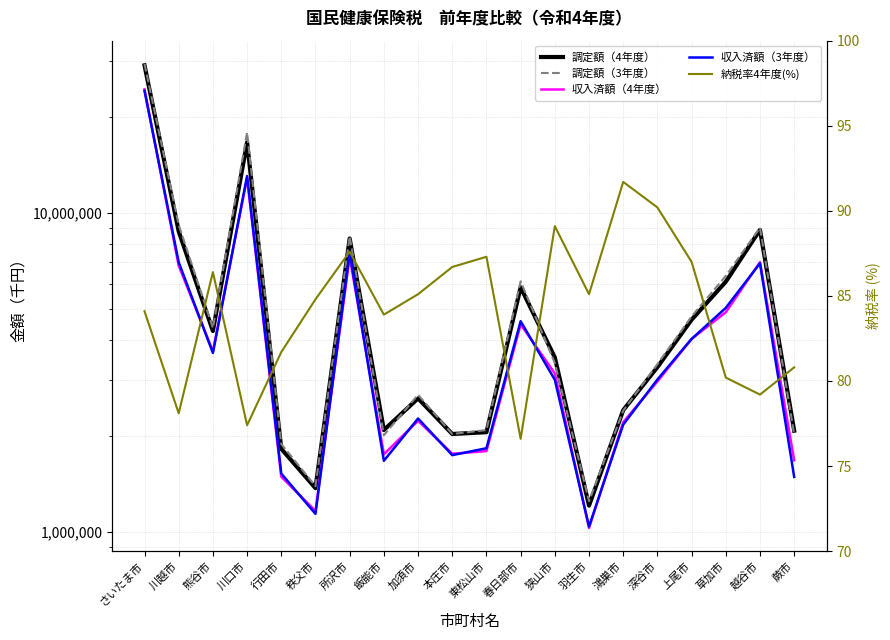

True or false: 調定額（3年度） has a value of 9177119.0 at 川越市.

True